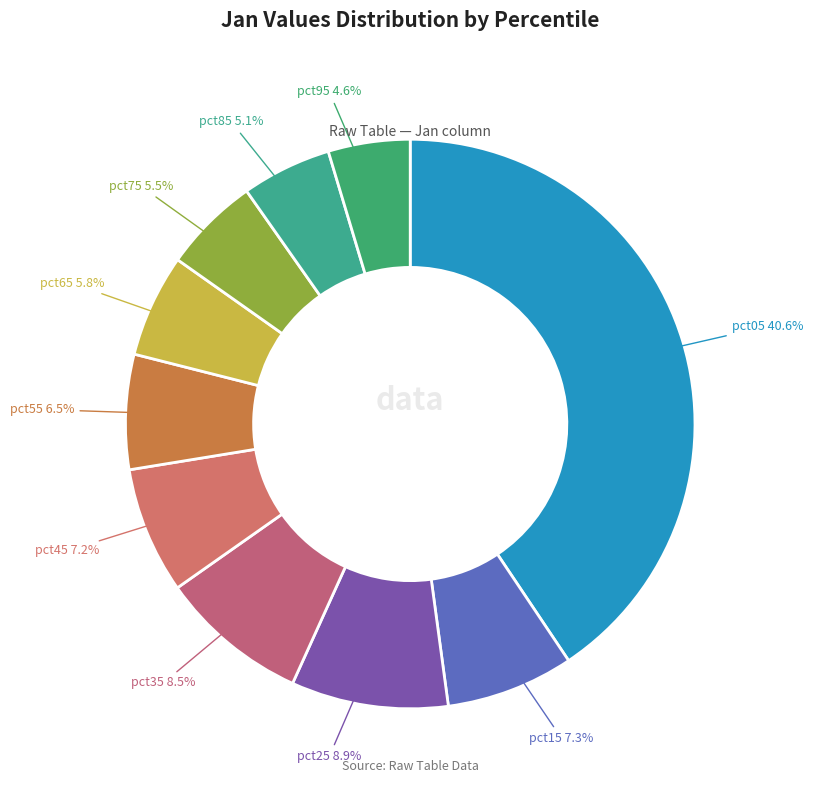

Is there a majority slice in this chart?

No